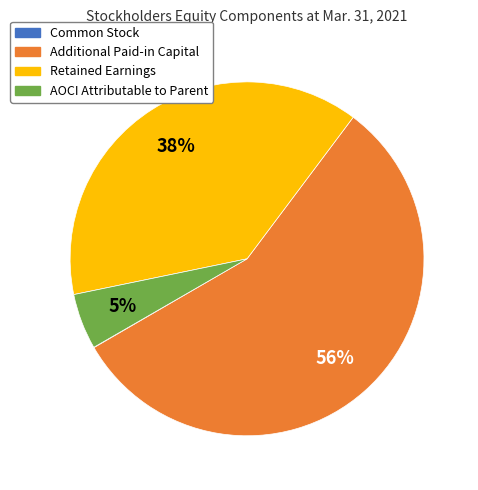

Which category has the biggest portion of the pie?

Additional Paid-in Capital